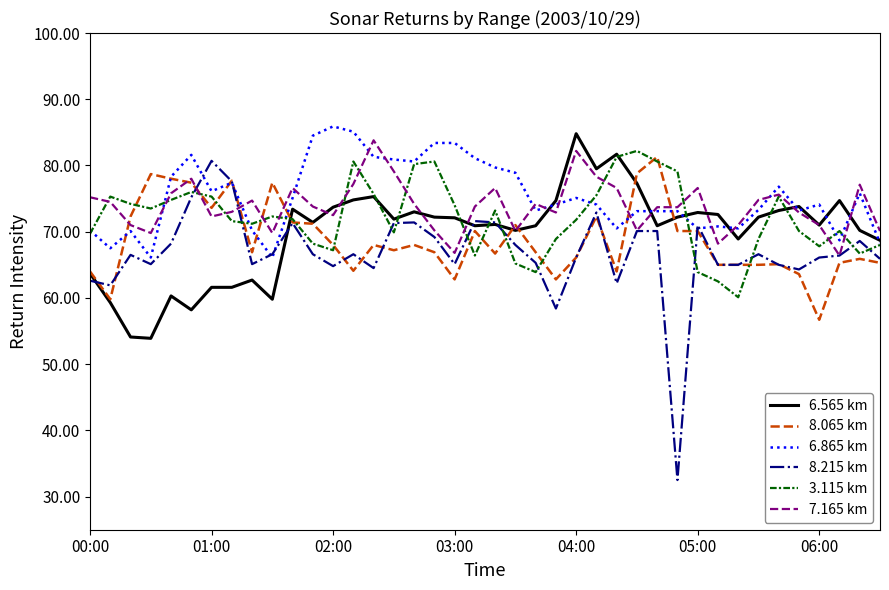

What is the greatest value displayed?

85.9